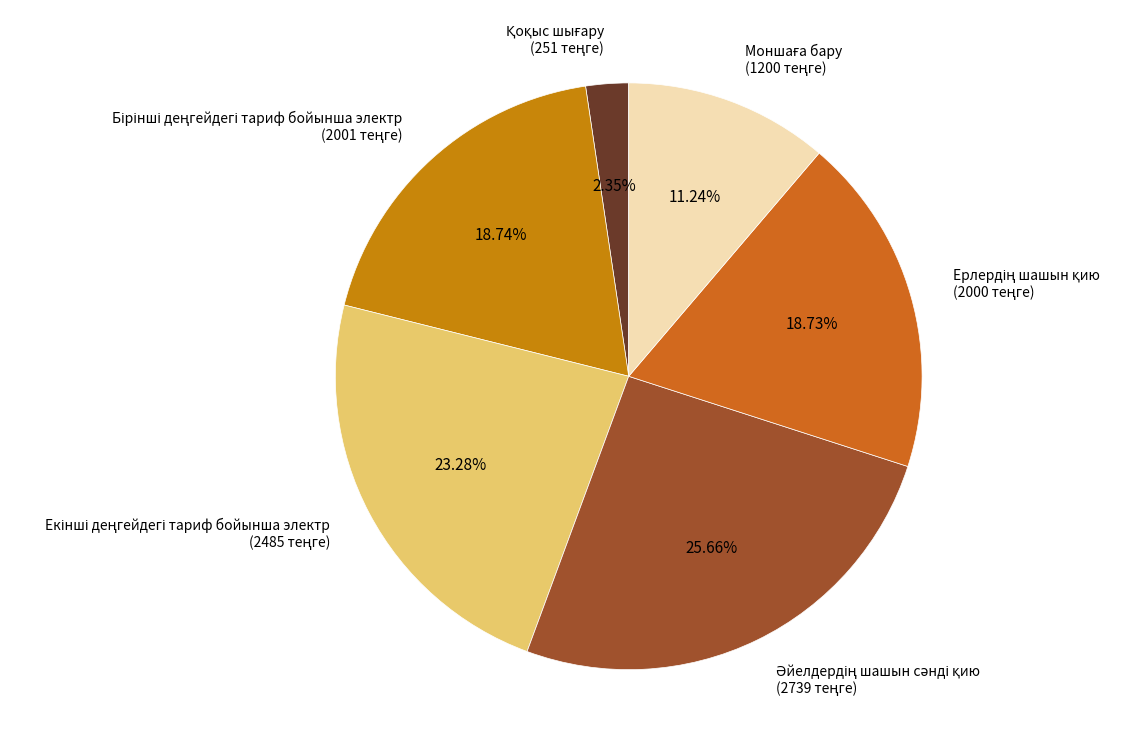

Does any single category account for the majority?

No